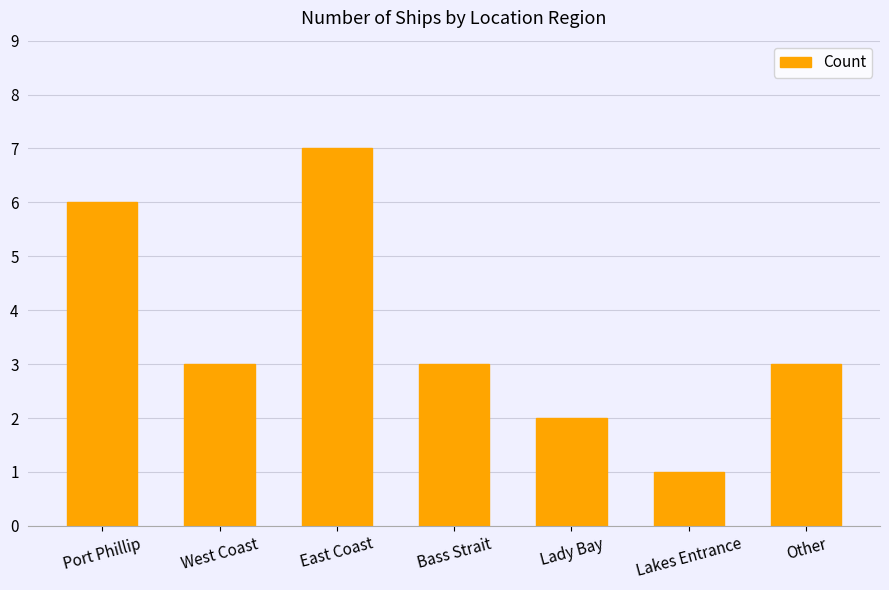

How many categories are shown in the chart?

7